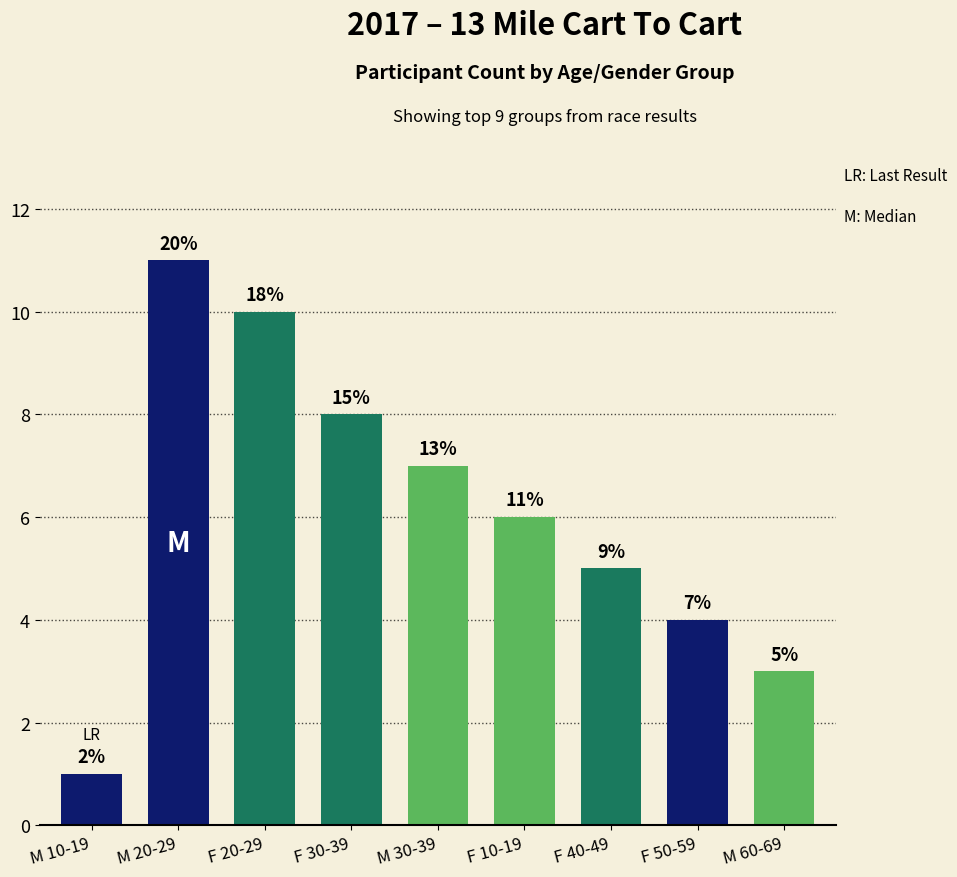

What is the minimum value shown in the chart?

1